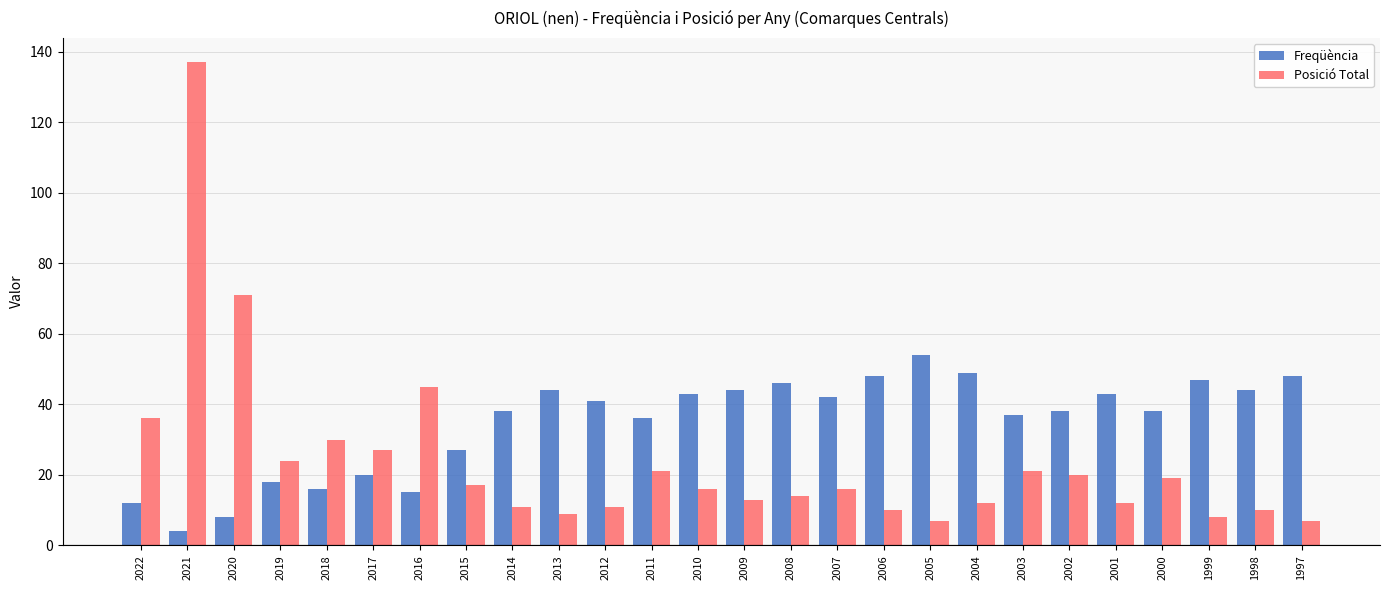

What is the total value across all series at 2007?

58